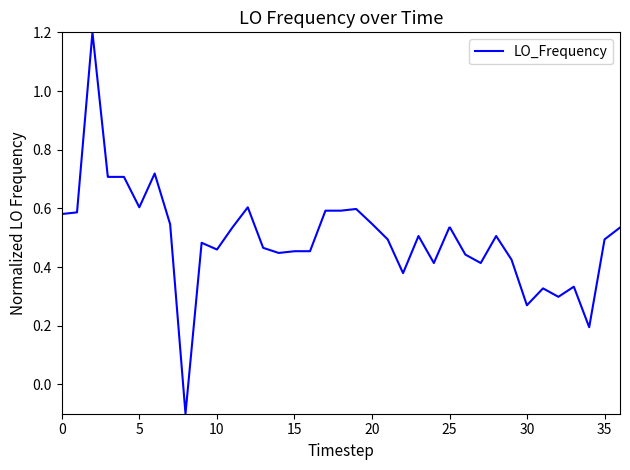

What is the difference between the maximum and minimum values?

1.3